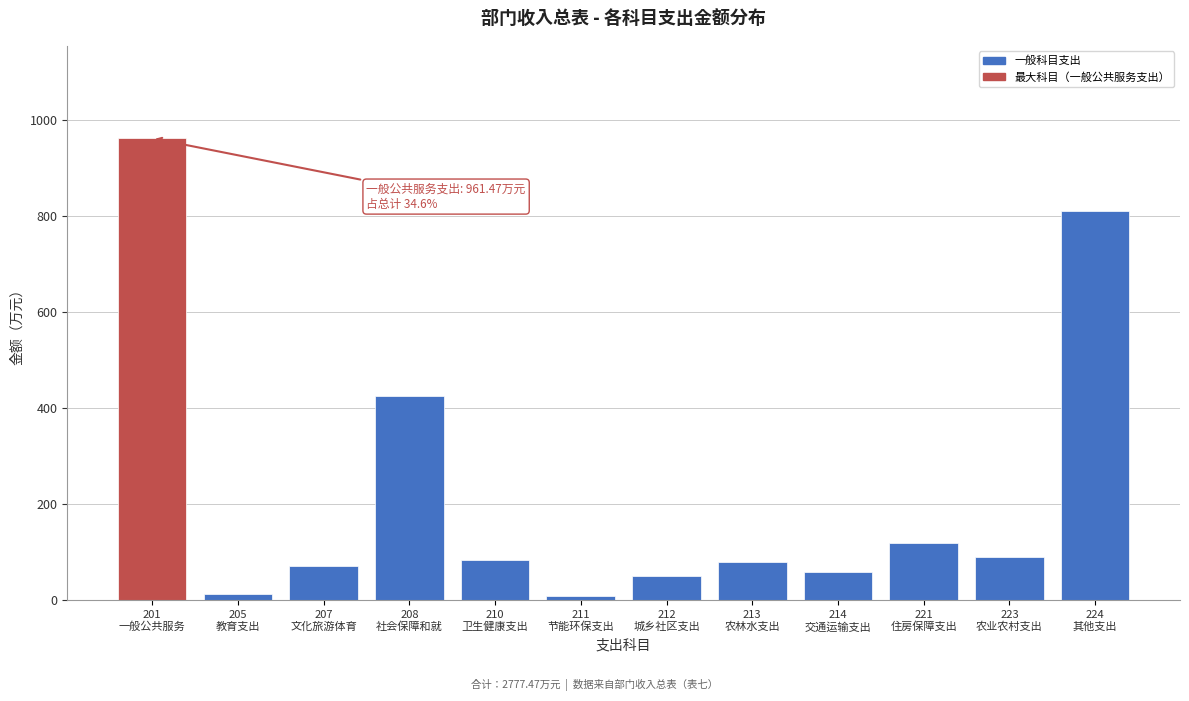

What is the maximum value shown in the chart?

961.5